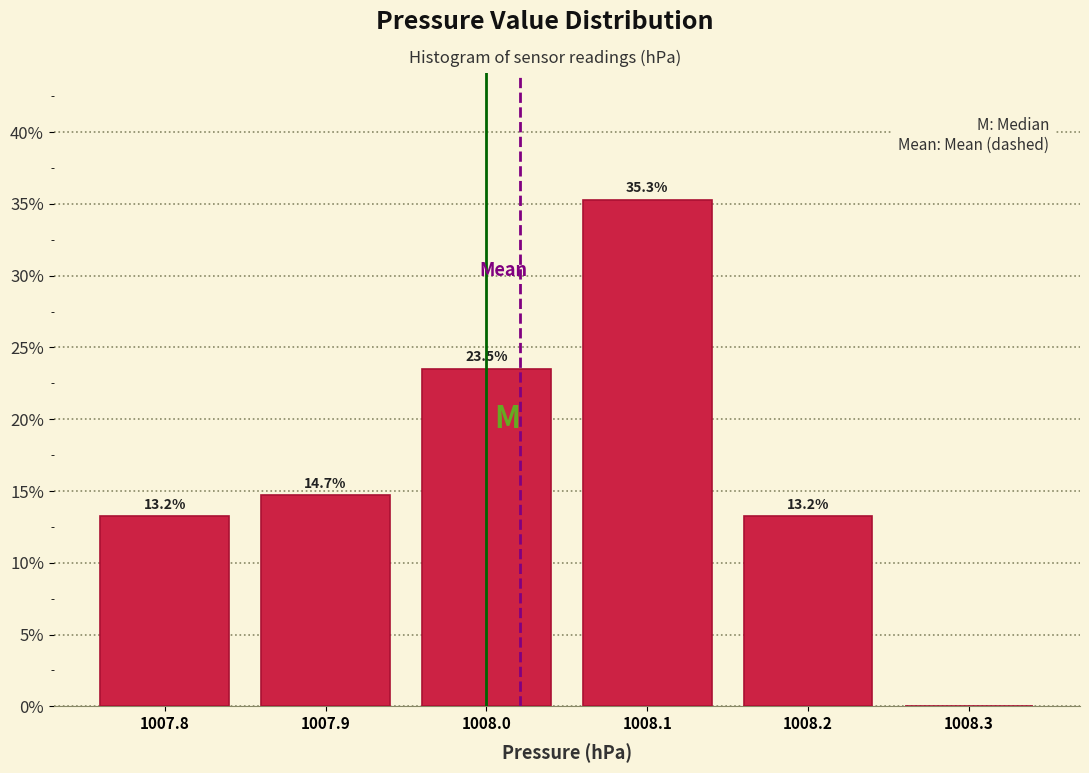

Which range on the x-axis has the tallest bar?

1008.05 to 1008.15